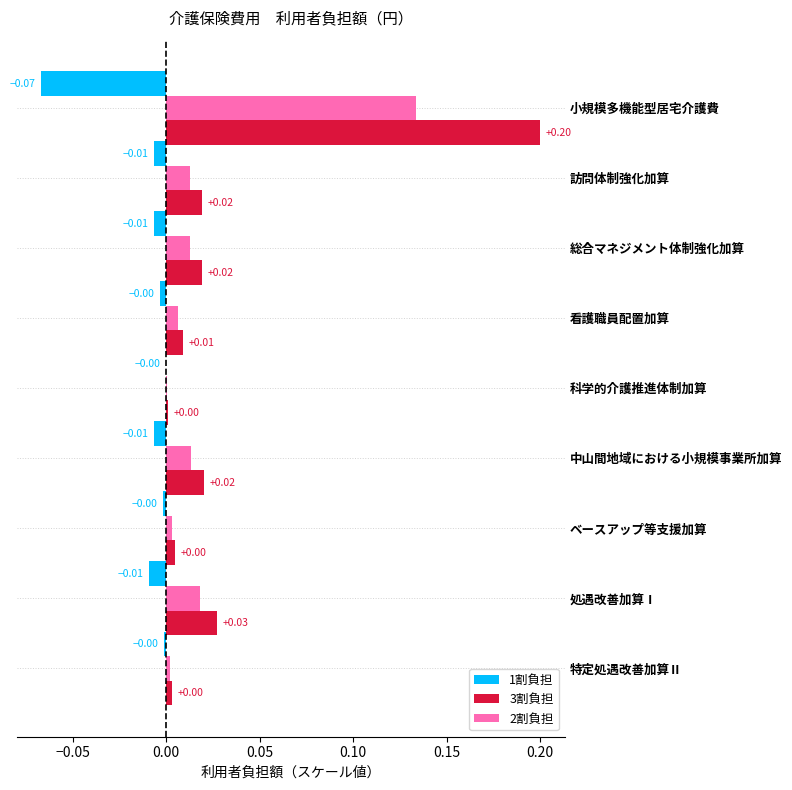

Which category has the highest value across all series?

小規模多機能型居宅介護費